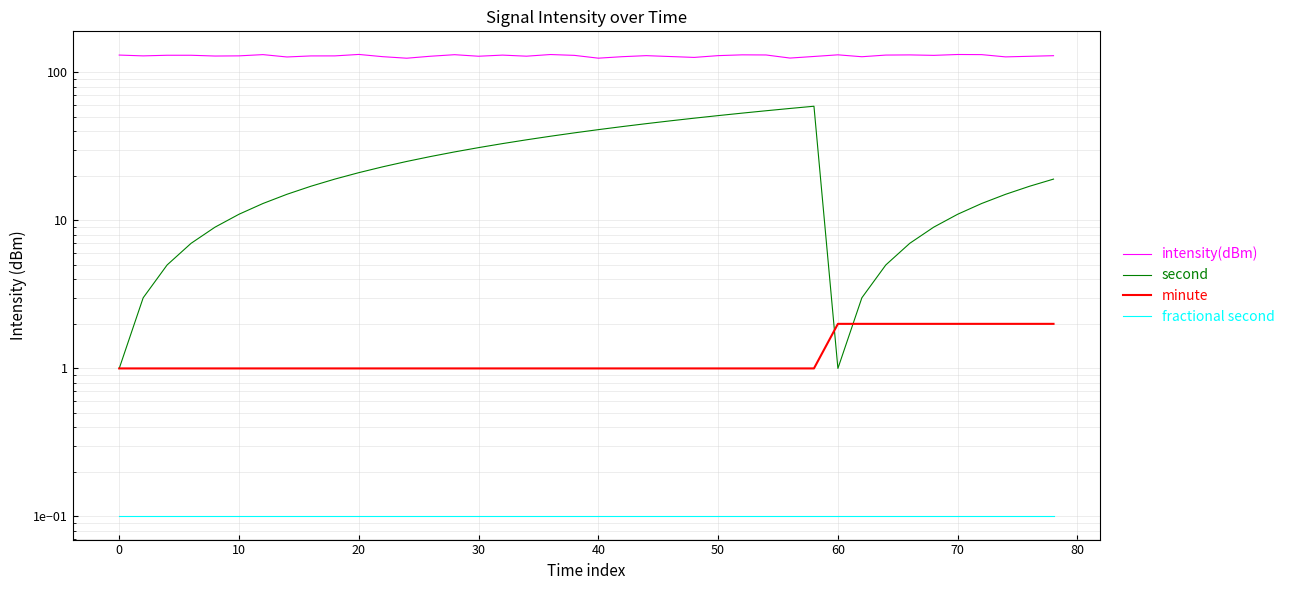

True or false: minute and fractional second cross at least once.

False